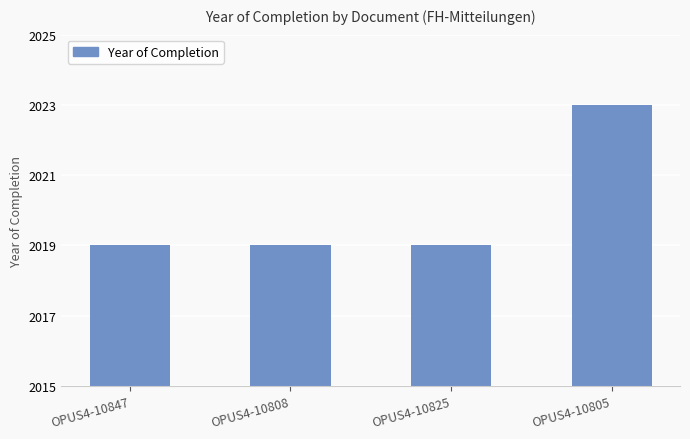

Count the number of categories in the chart.

4